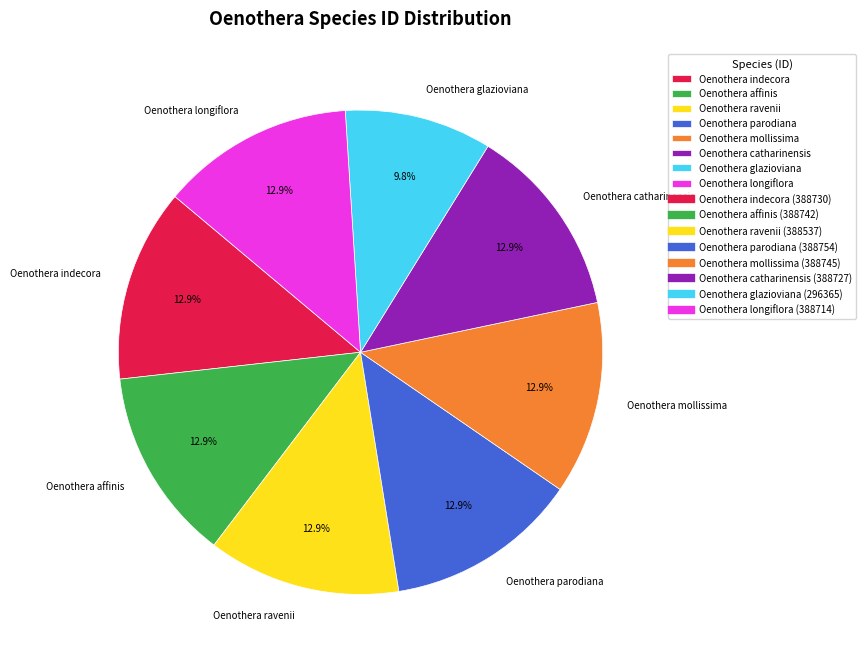

How many segments does this pie chart have?

8